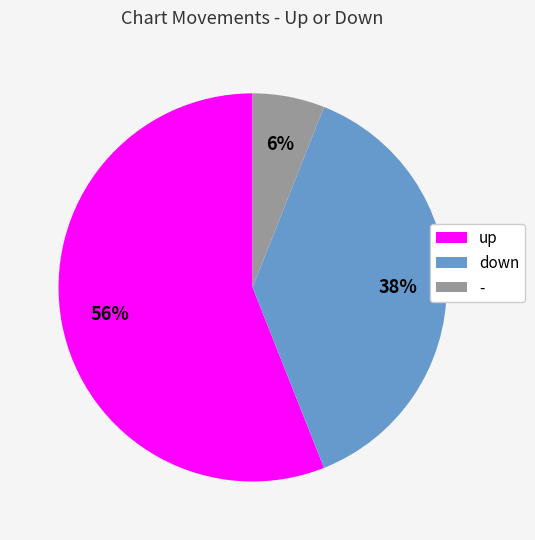

Is there any slice that represents more than half of the pie?

Yes